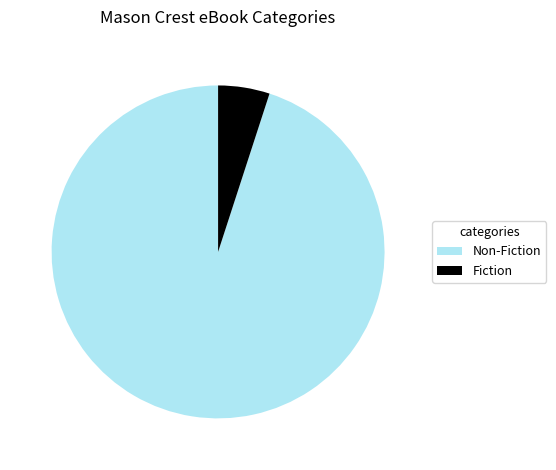

Rank the categories by value from highest to lowest.

Non-Fiction, Fiction